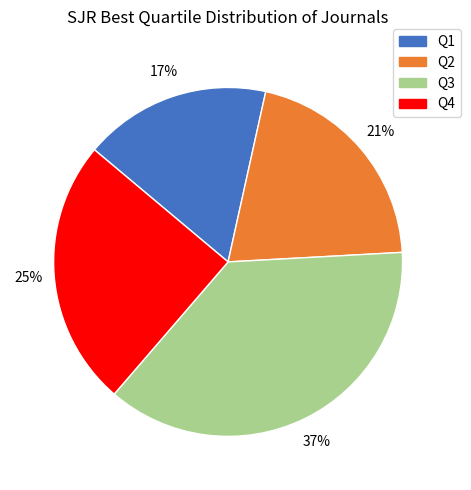

To the nearest percent, what portion does Q4 represent?

25%